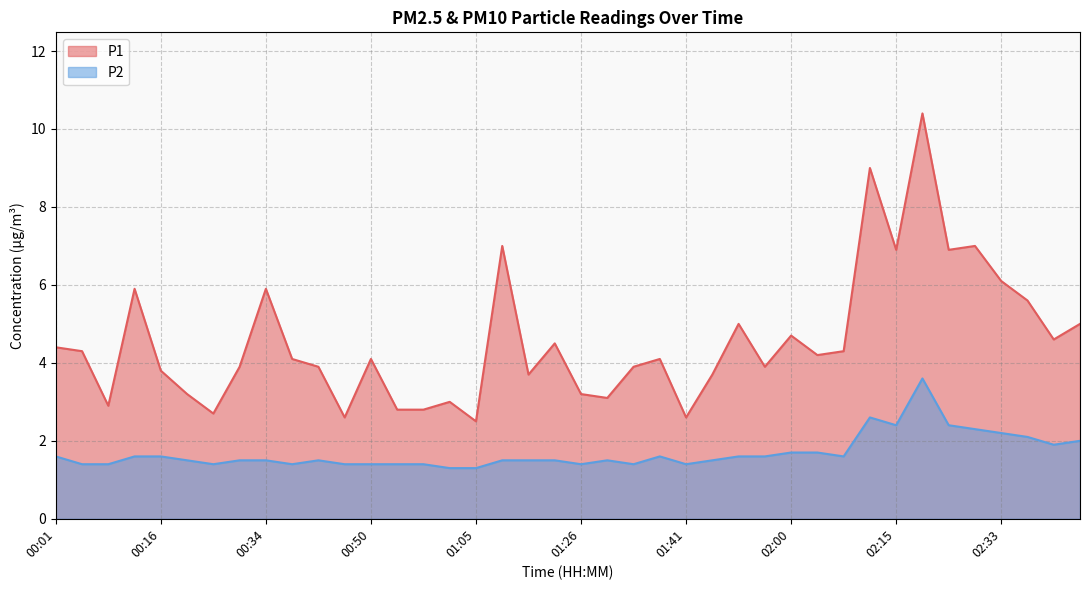

True or false: P1 has a value of 4.6 at 01:02.

False